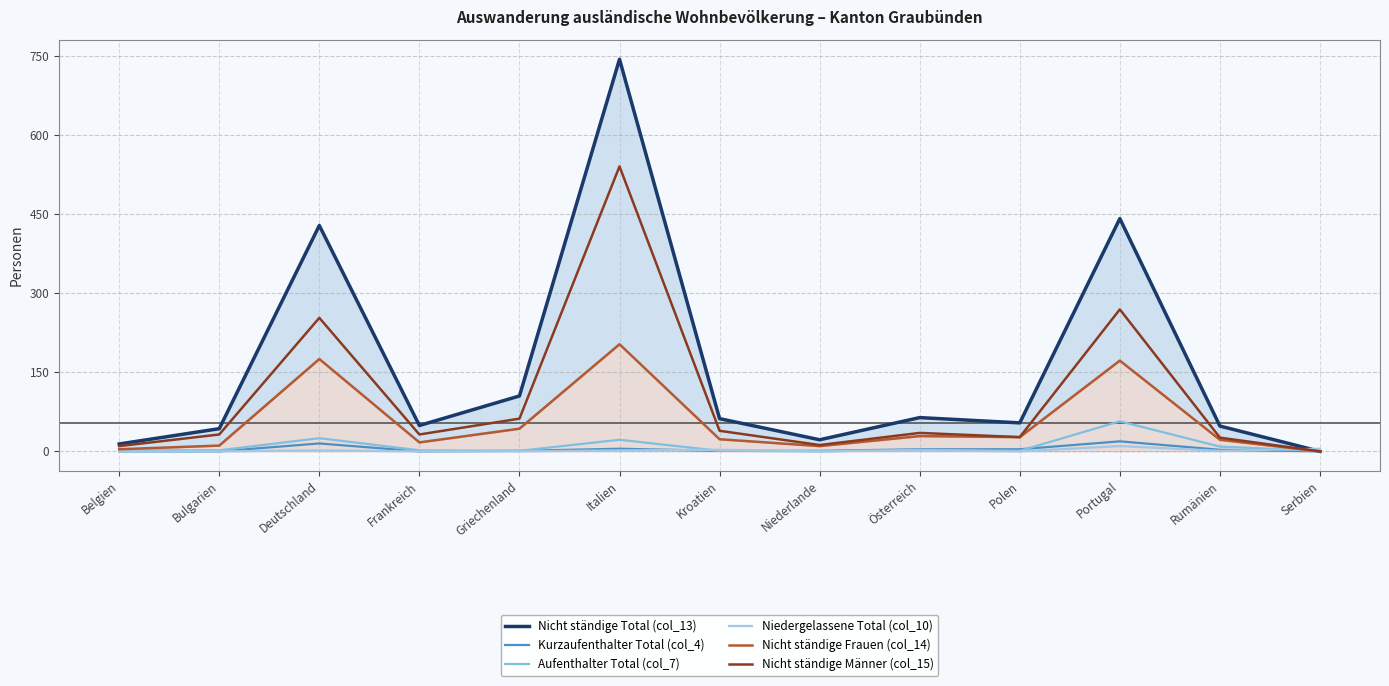

How many interior local peaks does the Nicht ständige Total (col_13) series have?

4